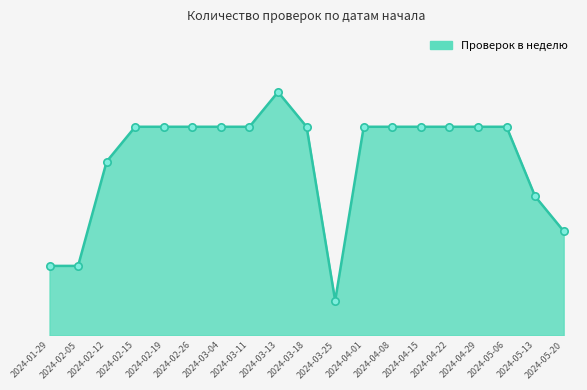

What is the ratio of the value at 2024-04-01 to the value at 2024-04-15?

1.0